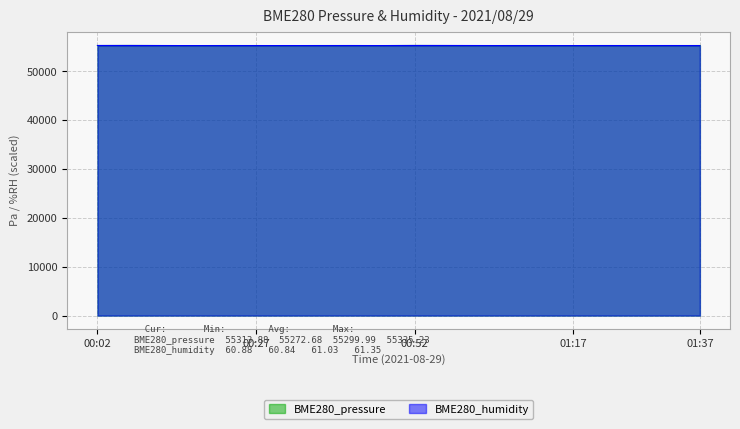

How many data points does each series have?

20